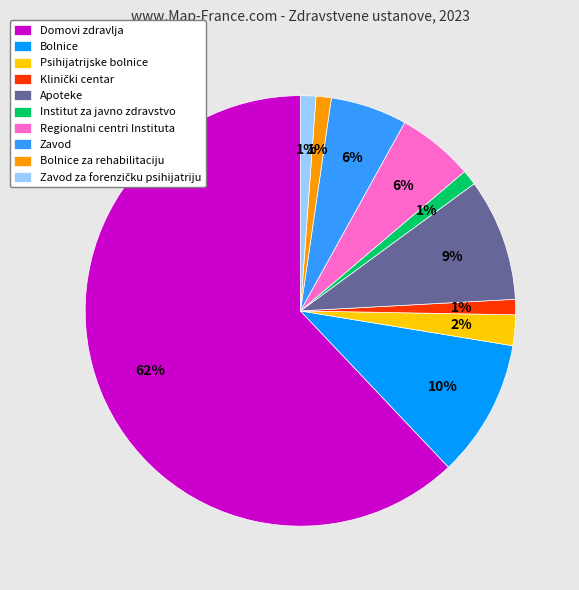

Is Domovi zdravlja the majority of the pie?

Yes